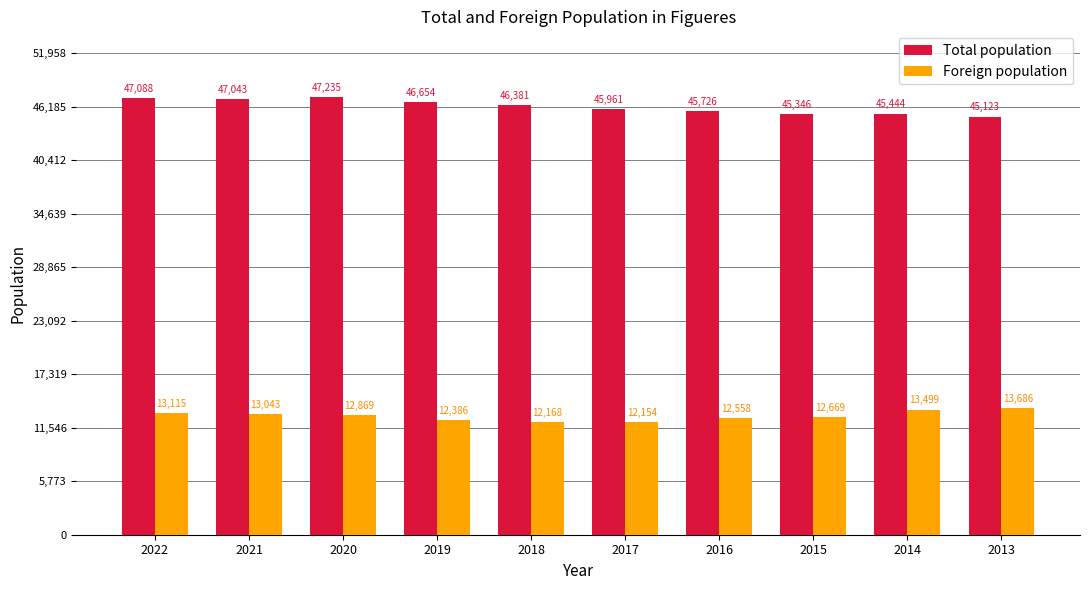

Which series has the largest total across all categories?

Total population